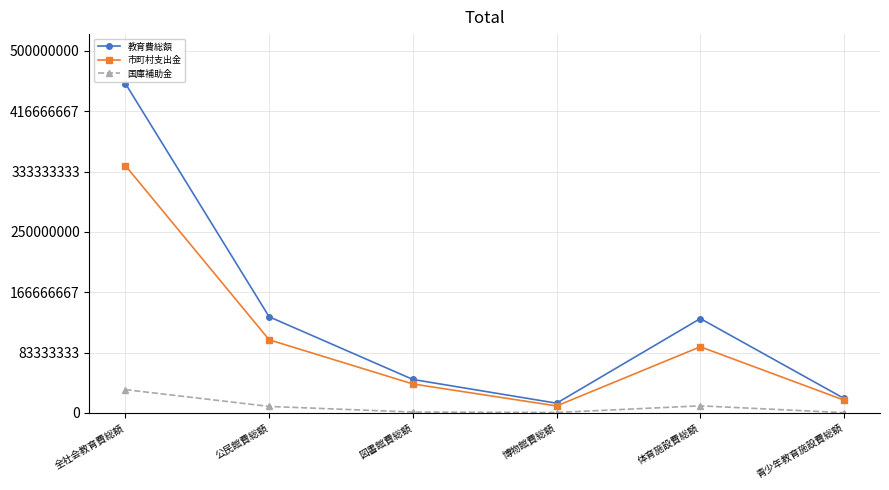

What is the label of the 6th point from the right?

全社会教育費総額